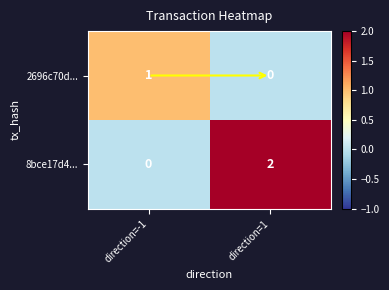

Which series has the largest range (max minus min)?

8bce17d4...